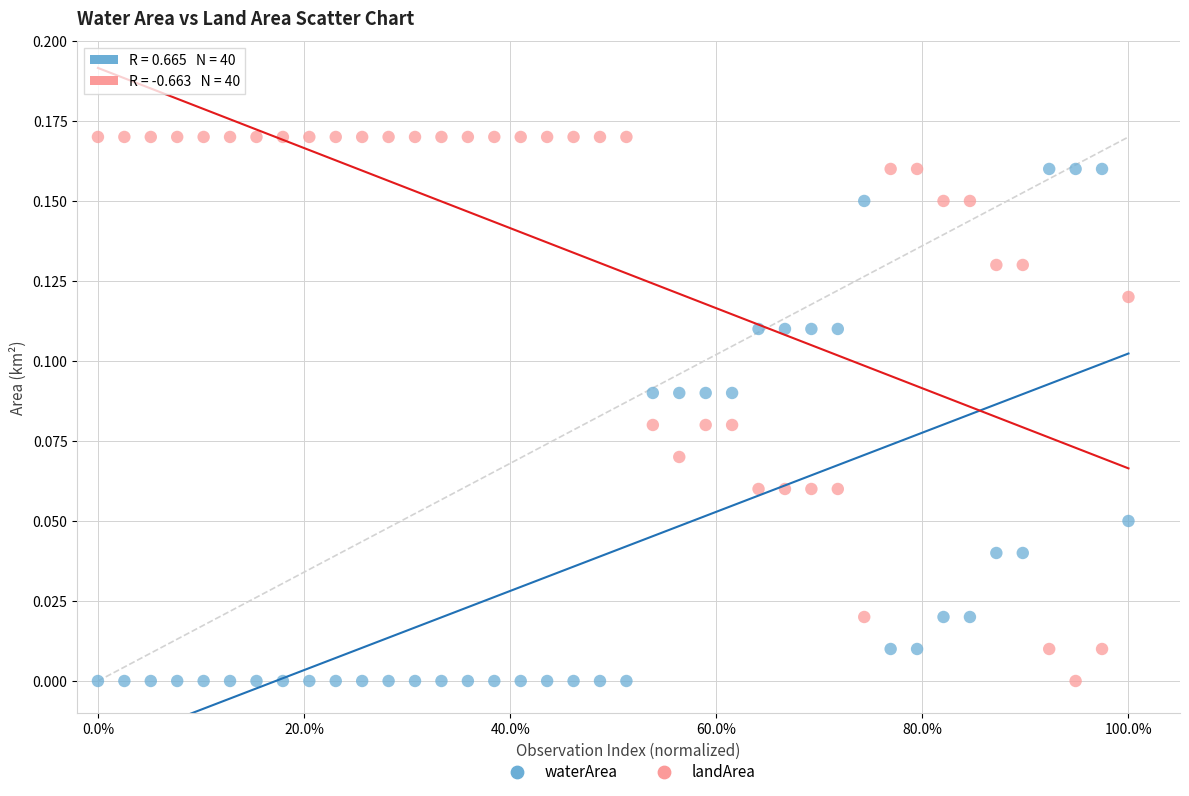

Which series reaches the maximum Y coordinate?

landArea